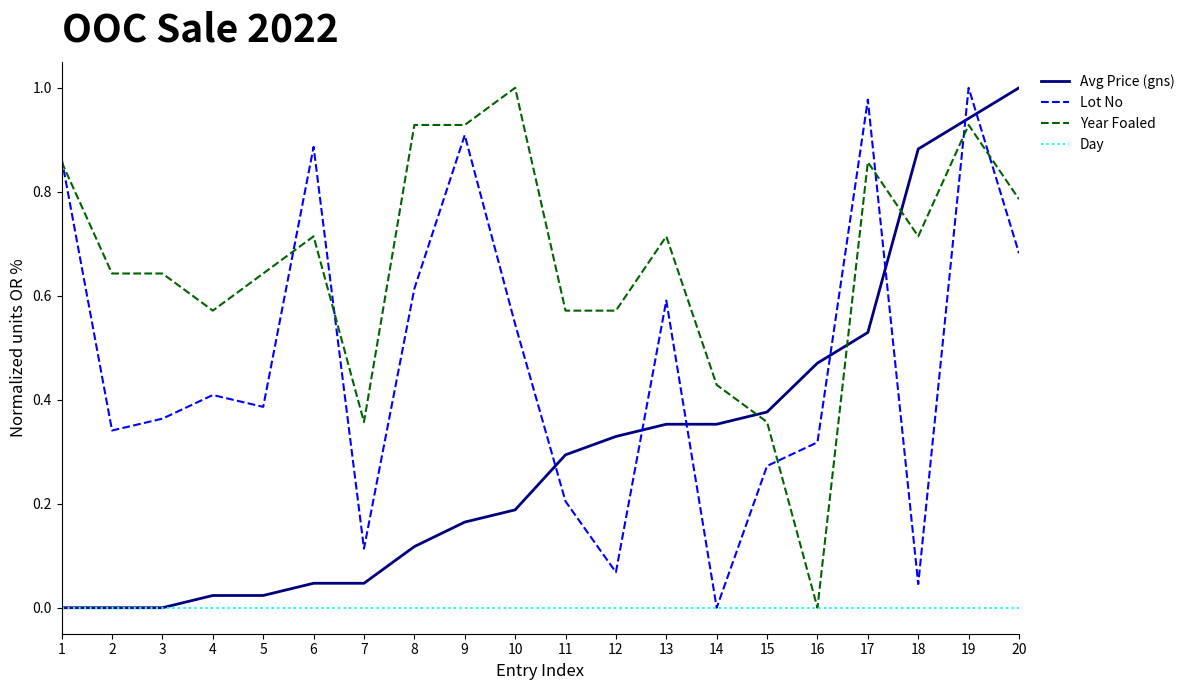

Which series changed the most between 7 and 18?

Avg Price (gns)